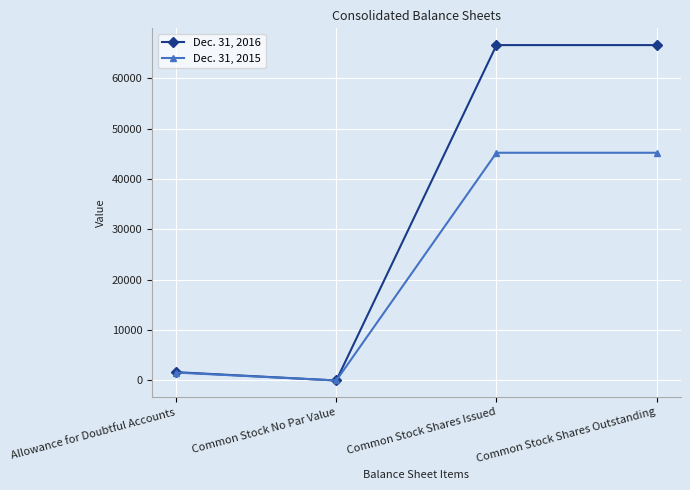

What is the spread (max minus min) of values at Common Stock Shares Outstanding?

21367